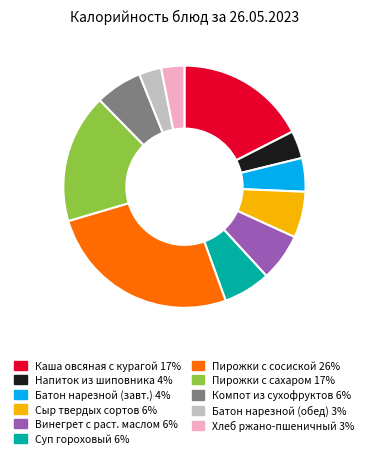

Is there a majority slice in this chart?

No